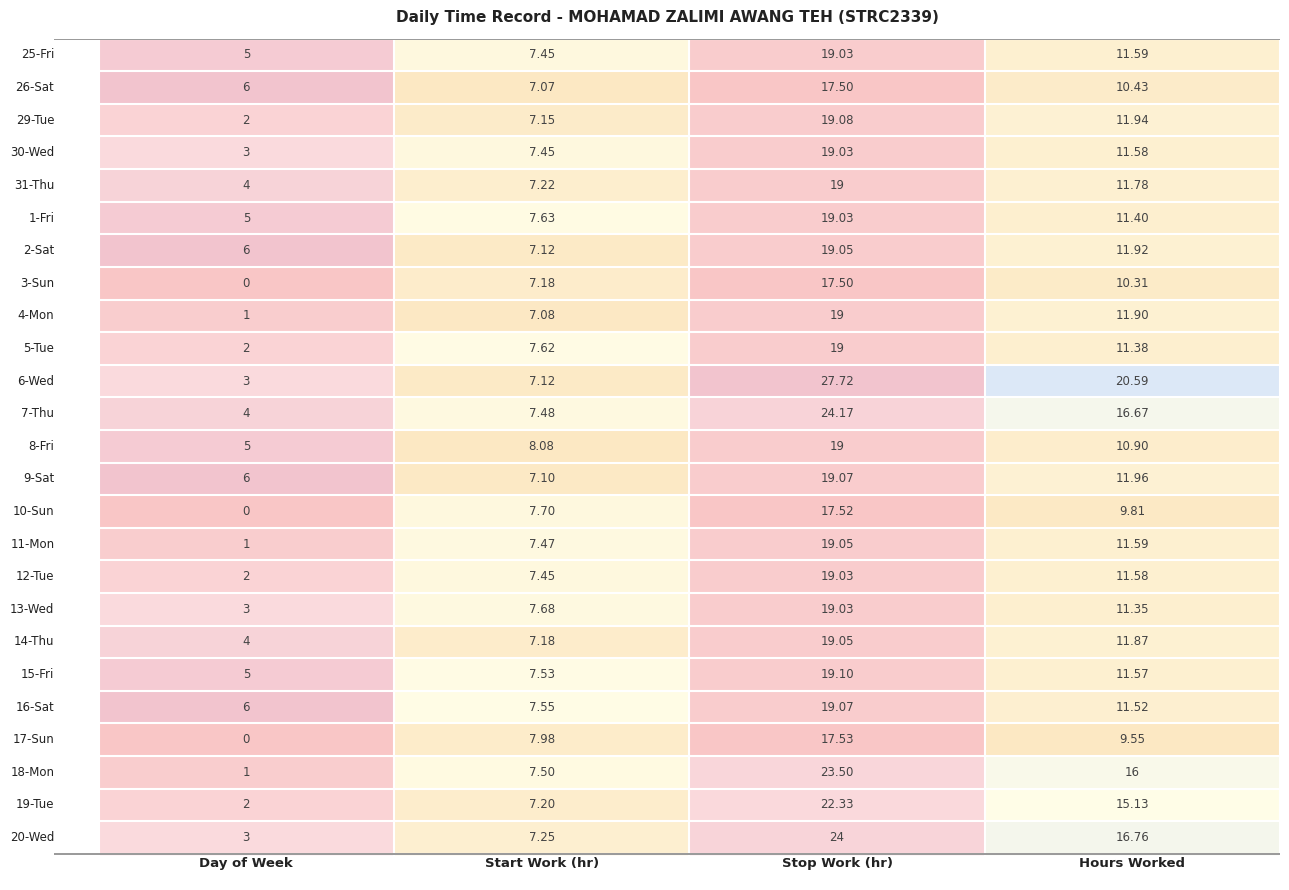

Which series has the widest spread of values?

6-Wed